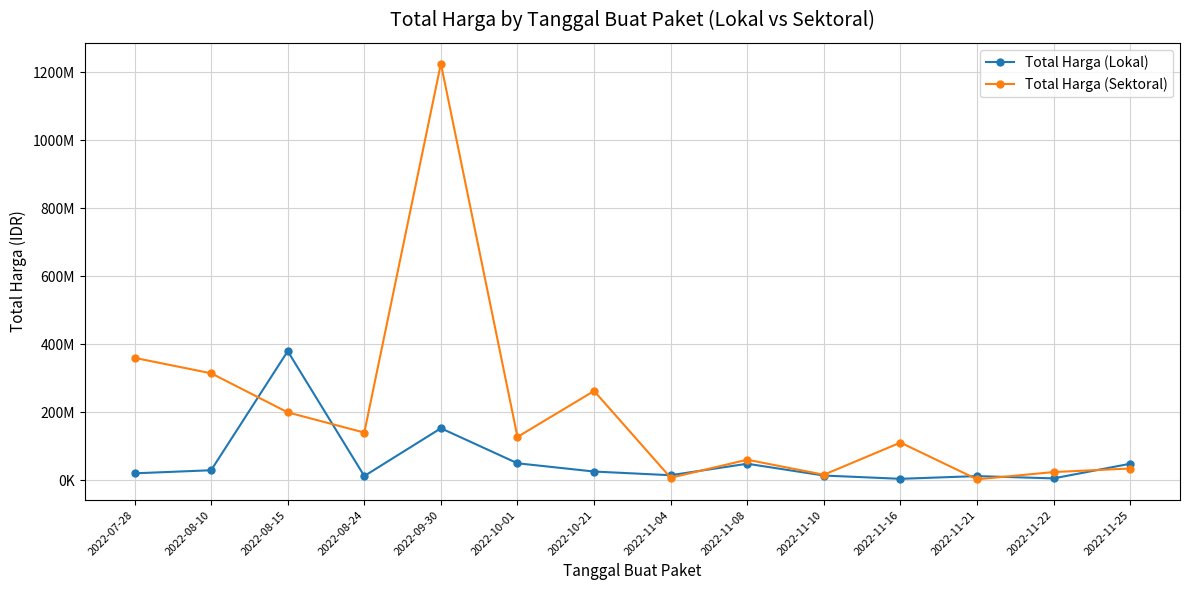

True or false: Total Harga (Sektoral) and Total Harga (Lokal) intersect in this chart.

True